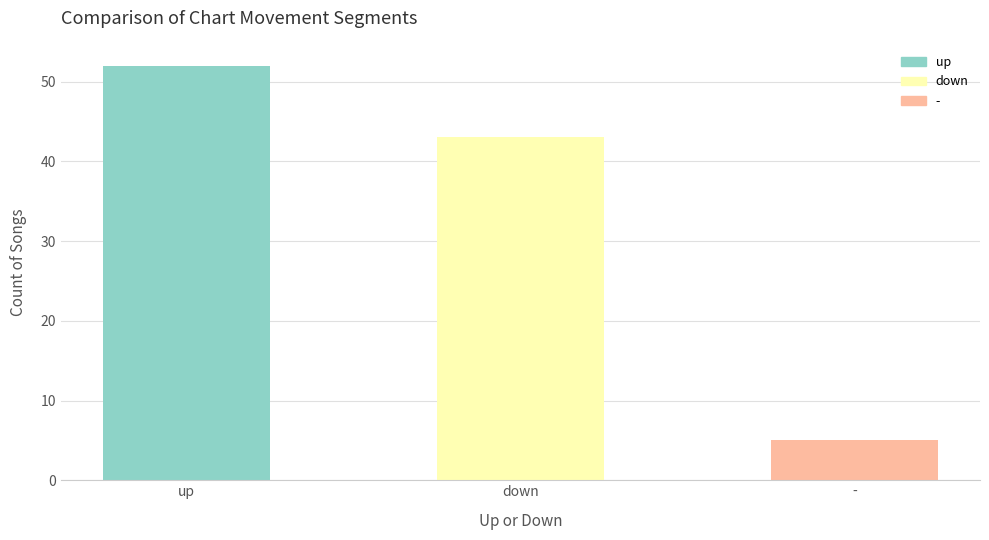

What position from the left is down?

2